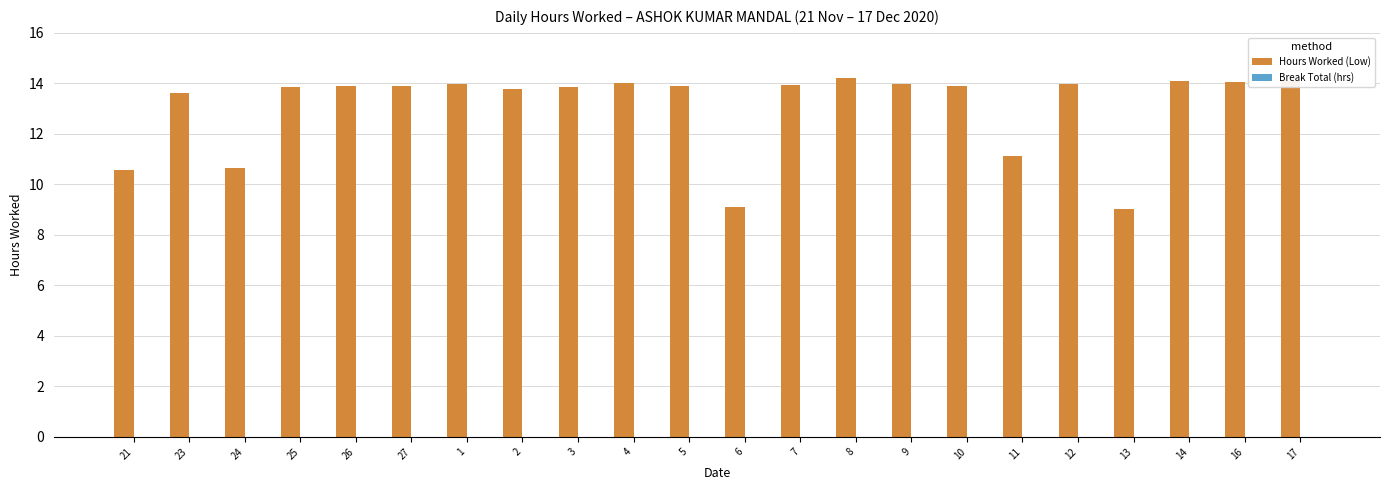

Does the chart contain any negative values?

No